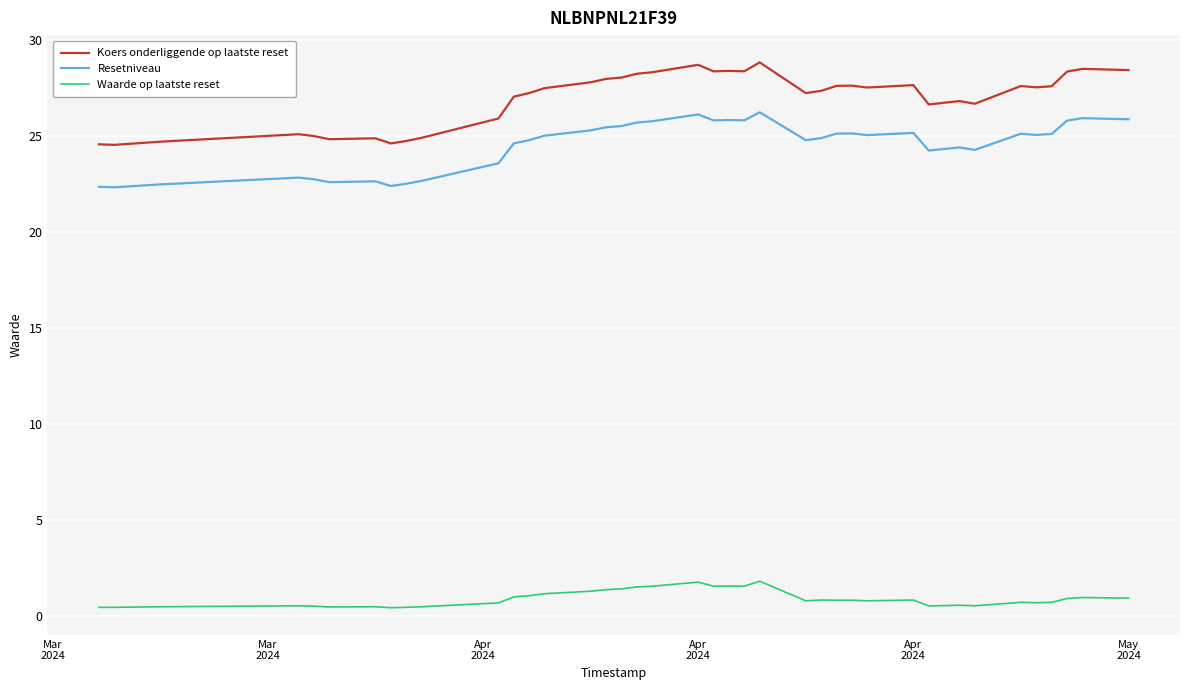

True or false: Waarde op laatste reset and Resetniveau intersect in this chart.

False